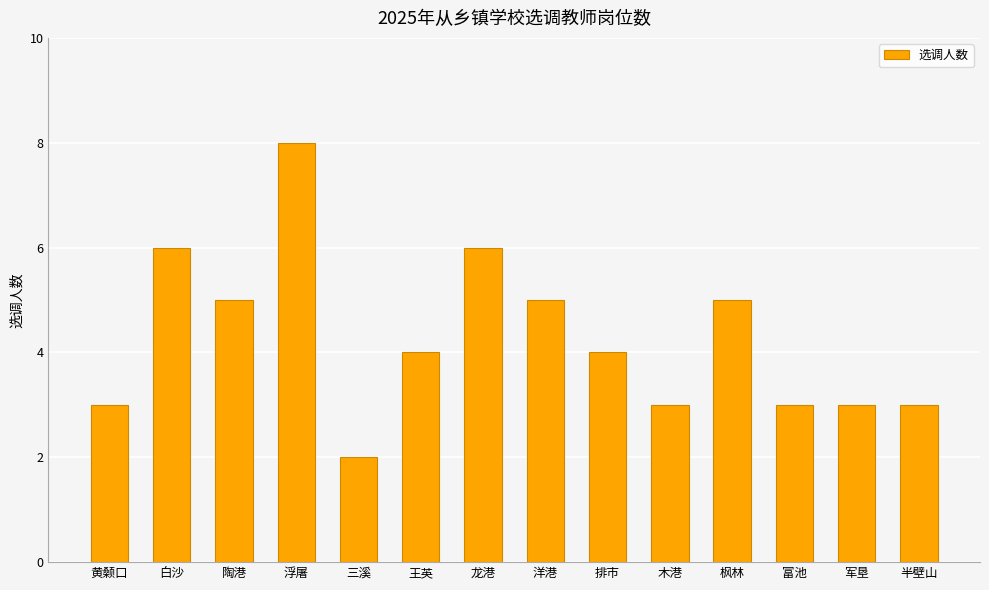

How many data points does each series have?

14